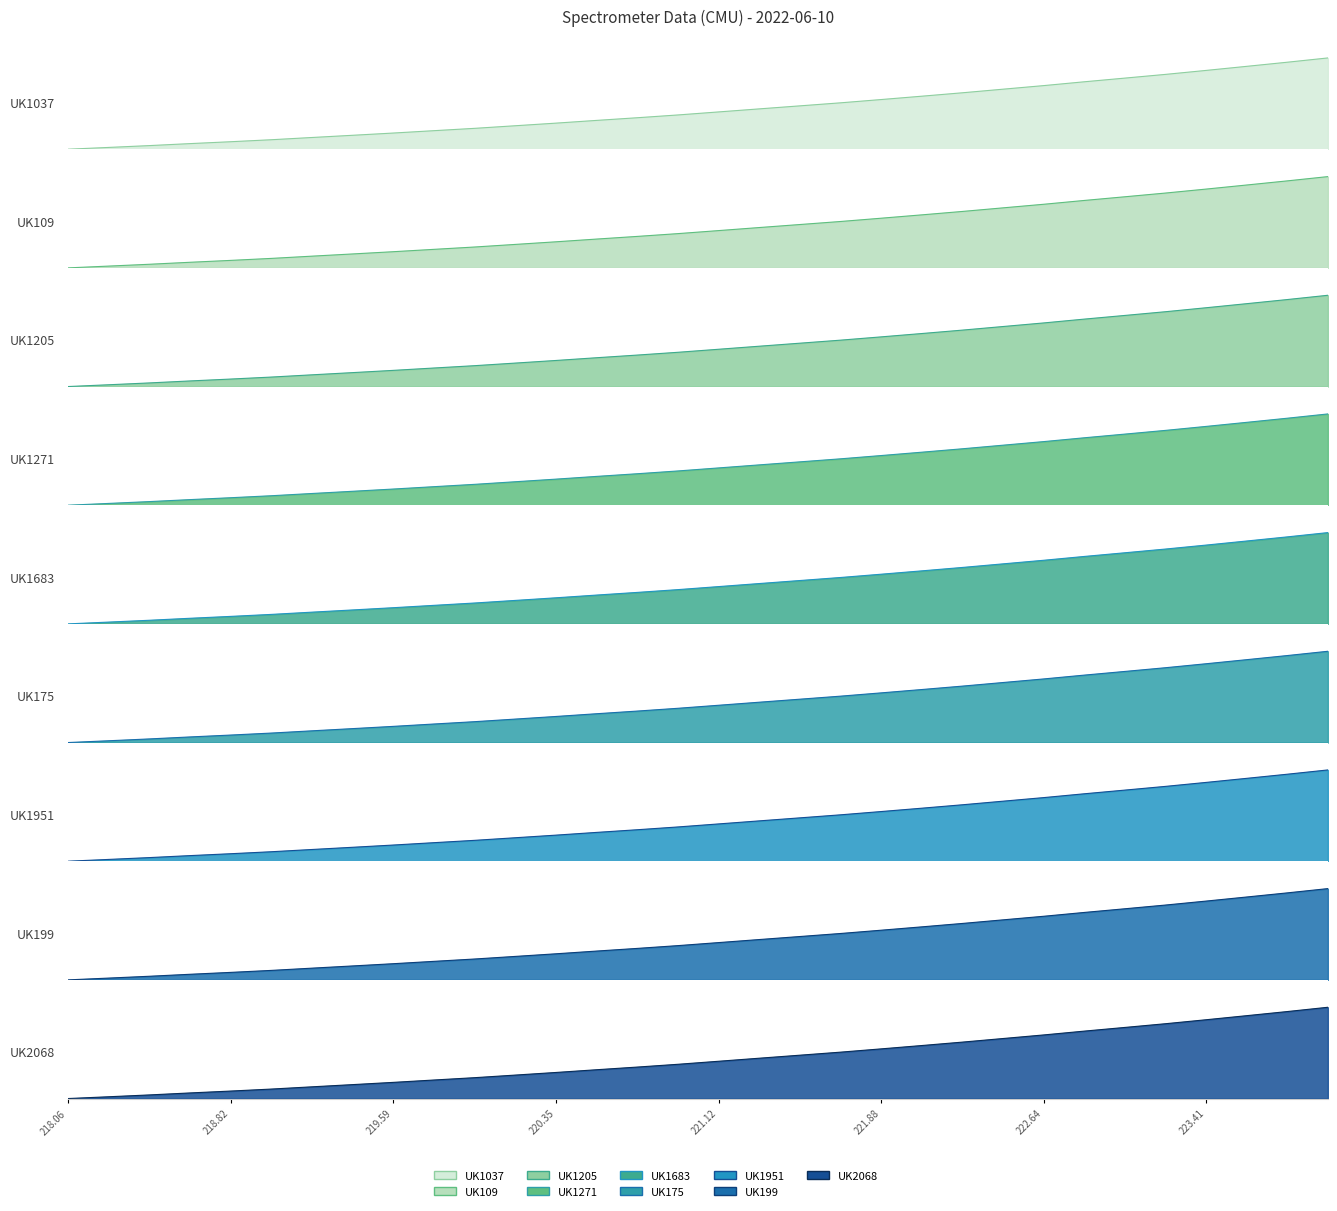

What is the sum of the values at 220.9264 and 219.9712?

0.6